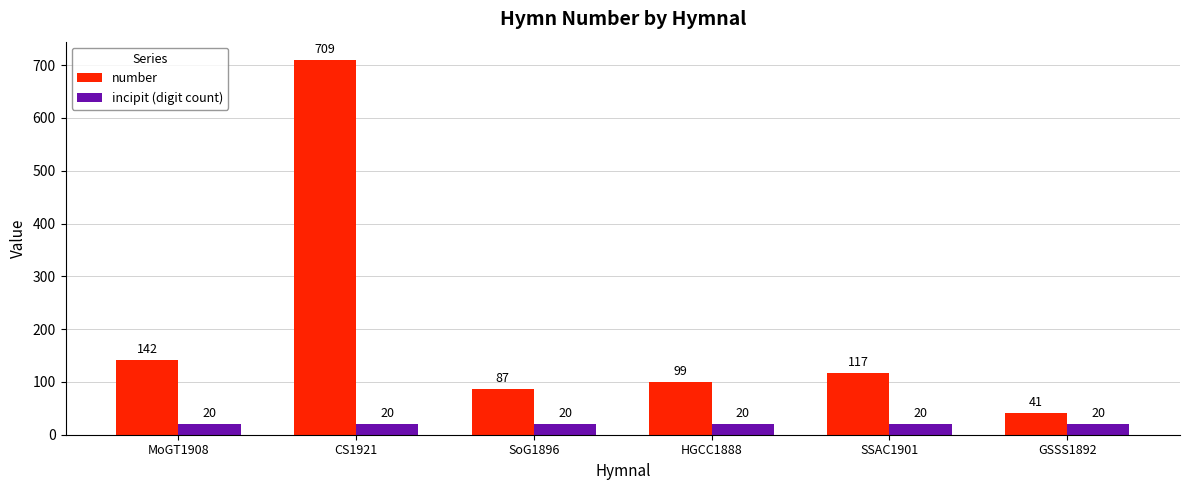

Reading left to right, extract all data points from this chart.

number: MoGT1908=142	CS1921=709	SoG1896=87	HGCC1888=99	SSAC1901=117	GSSS1892=41
incipit (digit count): MoGT1908=20	CS1921=20	SoG1896=20	HGCC1888=20	SSAC1901=20	GSSS1892=20